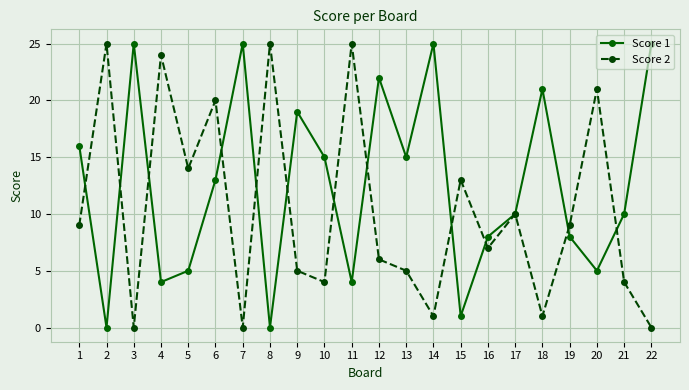

Reading right to left, what are all the values shown in this chart?

Score 1: 22=25	21=10	20=5	19=8	18=21	17=10	16=8	15=1	14=25	13=15	12=22	11=4	10=15	9=19	8=0	7=25	6=13	5=5	4=4	3=25	2=0	1=16
Score 2: 22=0	21=4	20=21	19=9	18=1	17=10	16=7	15=13	14=1	13=5	12=6	11=25	10=4	9=5	8=25	7=0	6=20	5=14	4=24	3=0	2=25	1=9